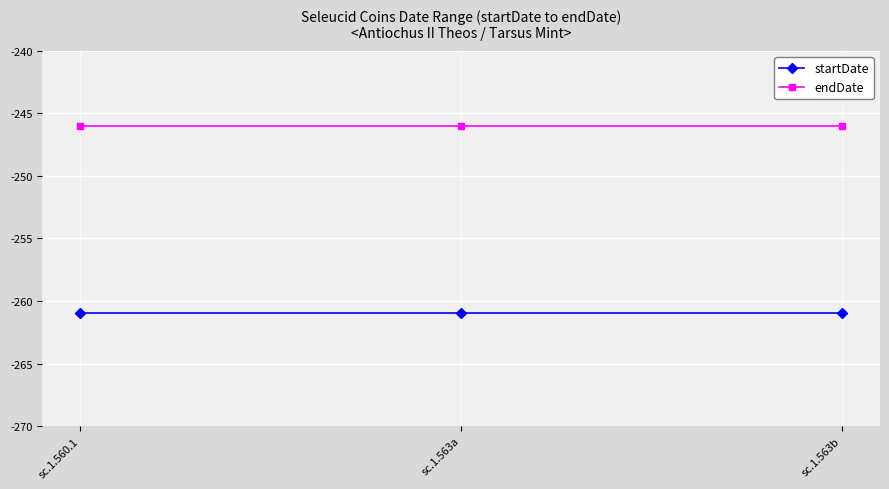

What is the smallest value displayed?

-261